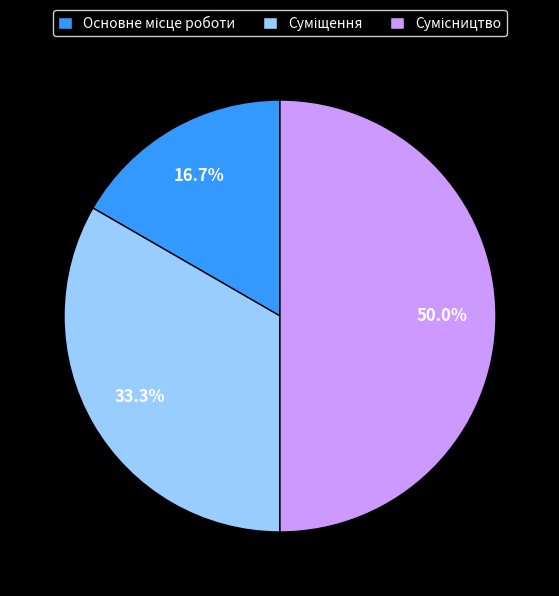

How many segments does this pie chart have?

3